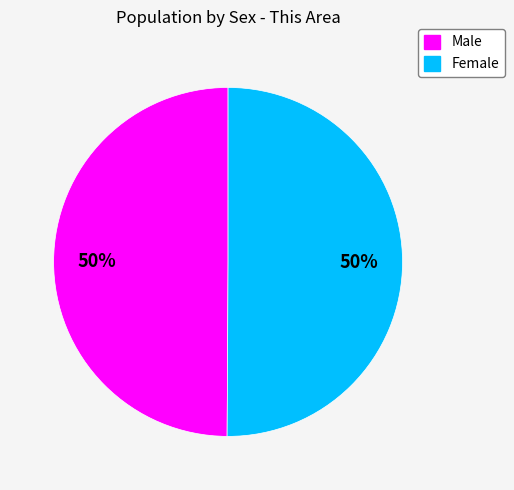

True or false: Female accounts for 40% of the total.

False